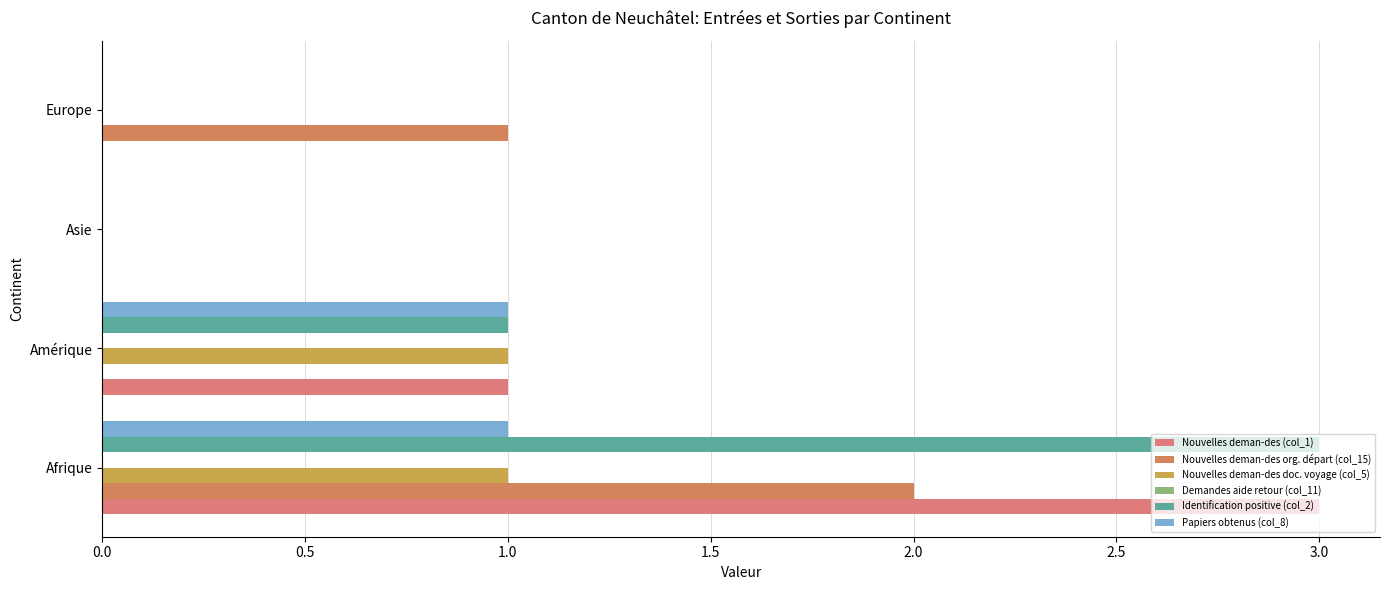

How many data points does each series have?

4